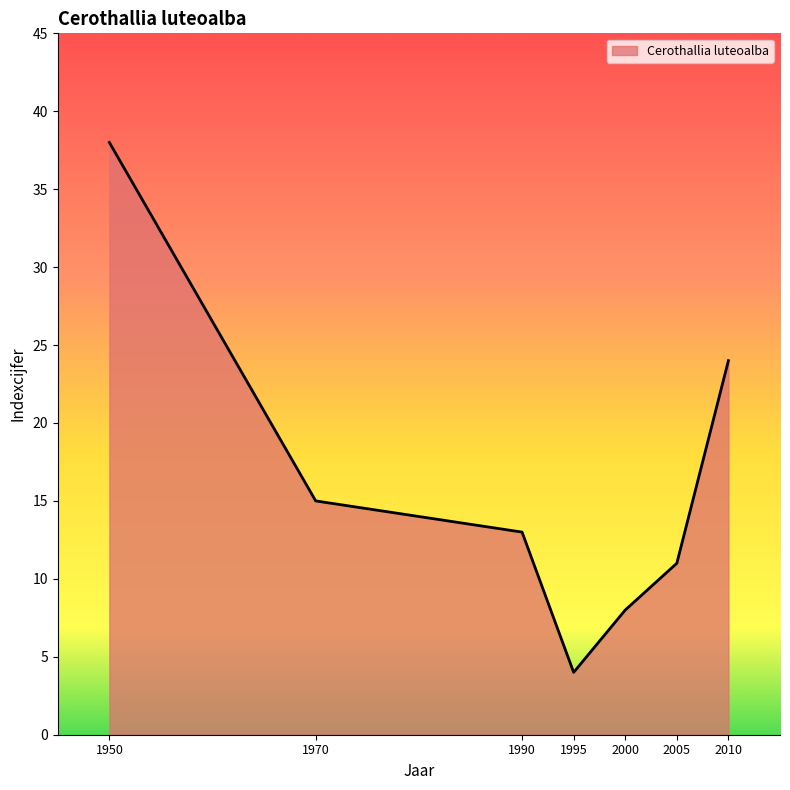

True or false: there are more than 0 points higher than both neighbors.

False